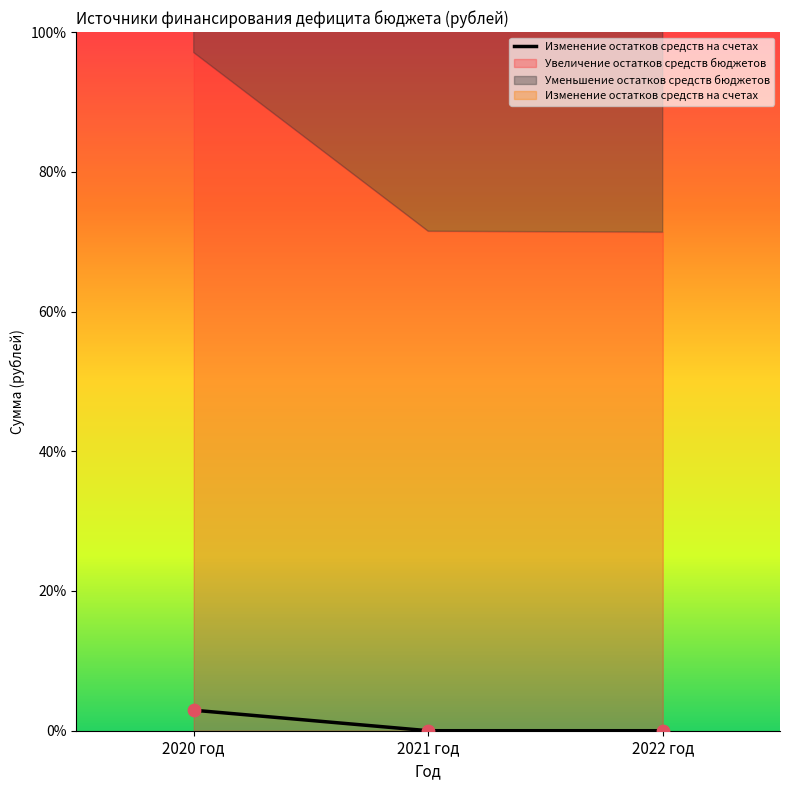

Between 2021 год and 2022 год, which is larger?

2021 год